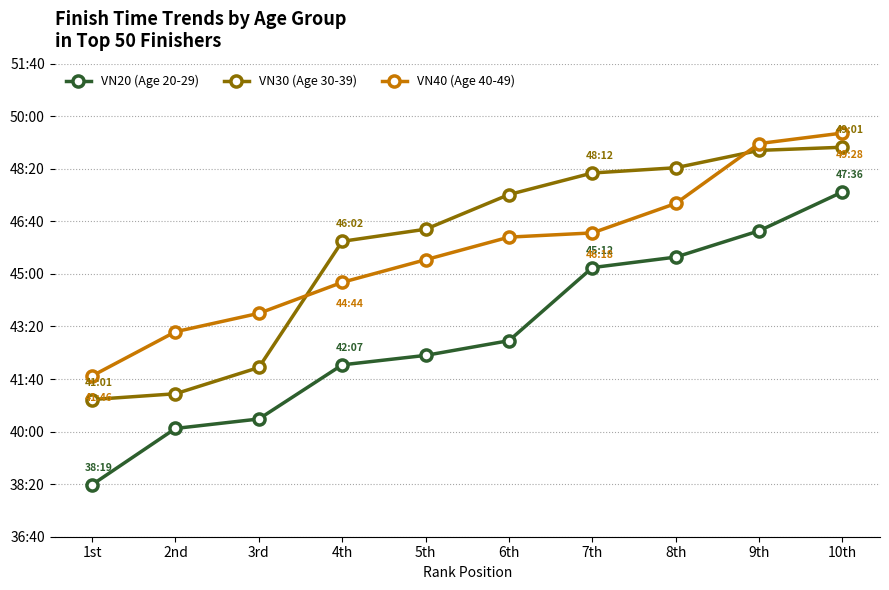

What is the spread (max minus min) of values at 1st?

207